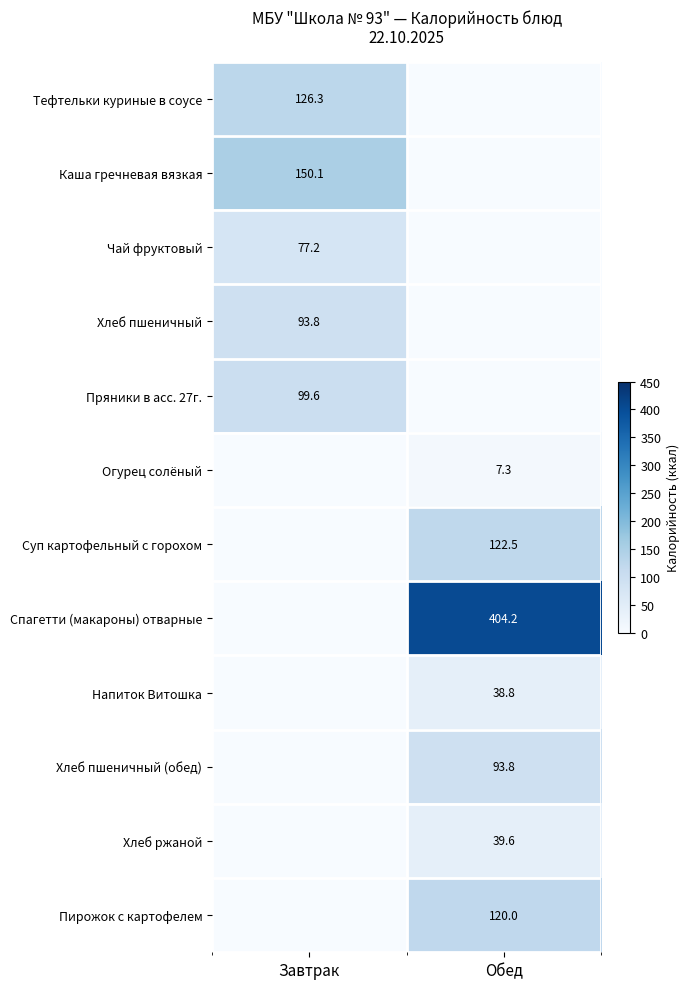

Is it true that Чай фруктовый equals 77.2 at Завтрак?

True